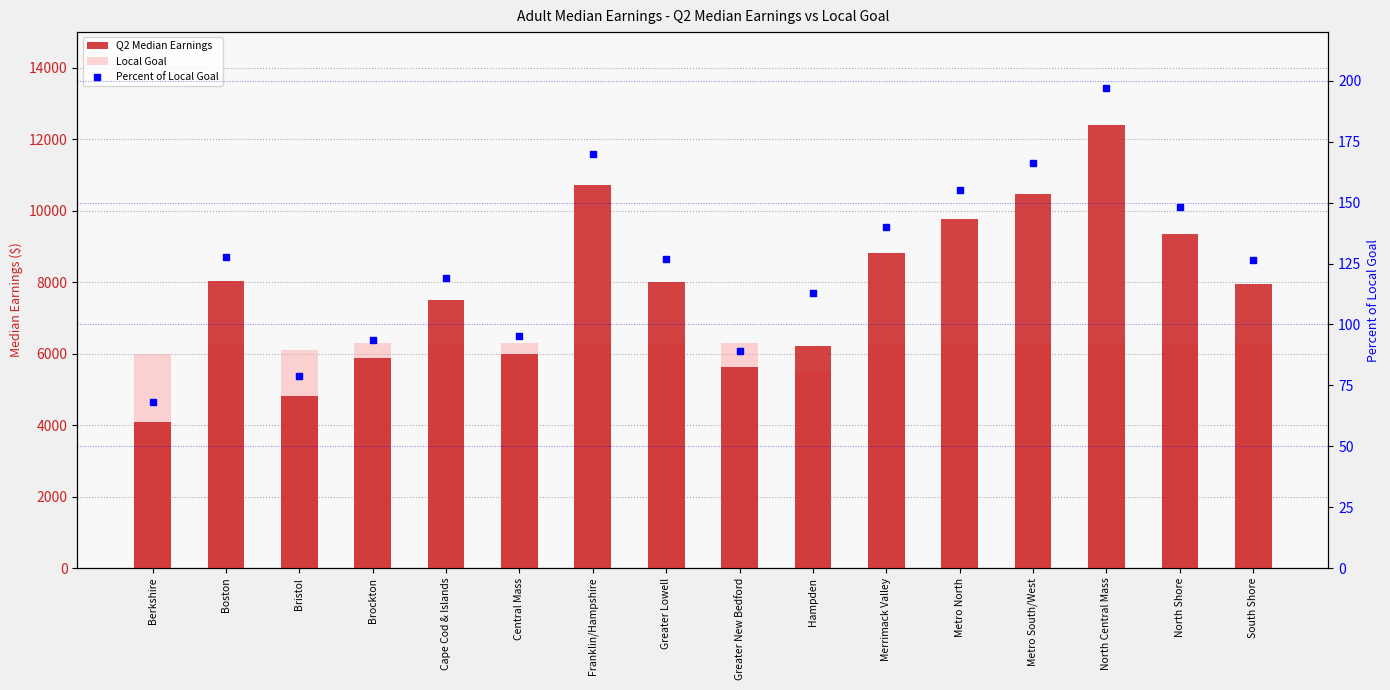

What is the total value across all series at Berkshire?

10151.7